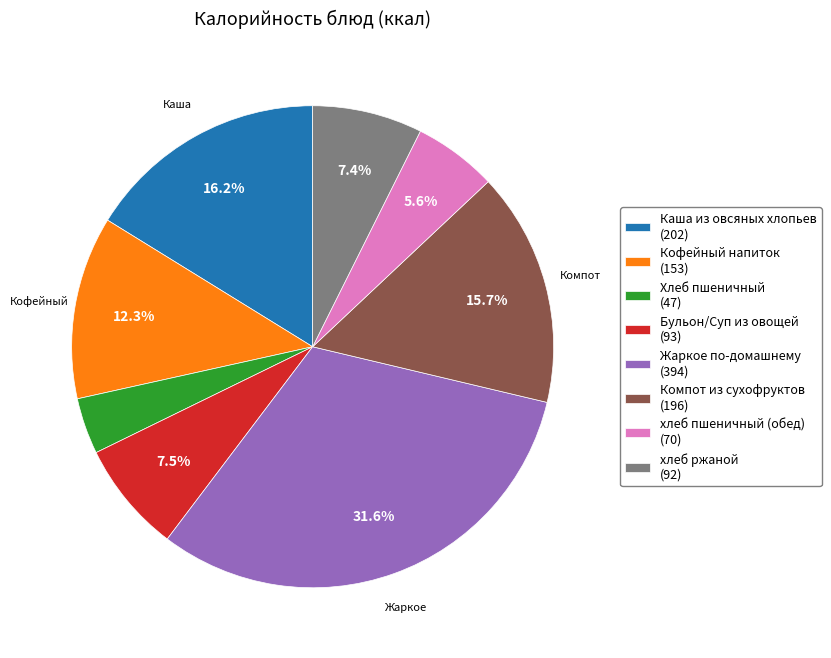

How many slices are in this pie chart?

8